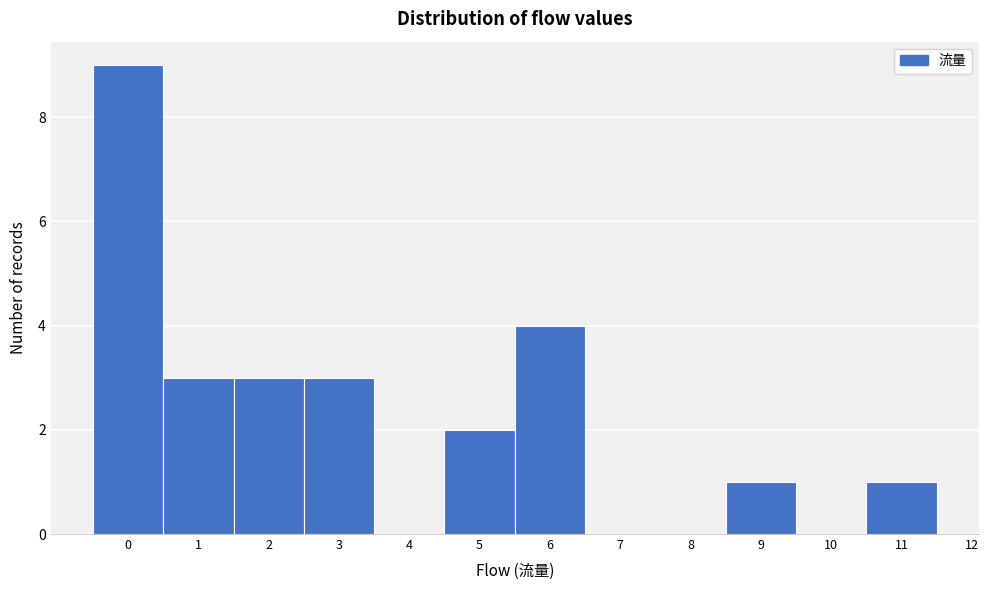

Reading left to right, list every bar in this chart as the range it spans on the x-axis followed by its height. The values are not printed on the chart, so give them approximately, as read against the axis.

-0.5 to 0.5: 9
0.5 to 1.5: 3
1.5 to 2.5: 3
2.5 to 3.5: 3
3.5 to 4.5: 0
4.5 to 5.5: 2
5.5 to 6.5: 4
6.5 to 7.5: 0
7.5 to 8.5: 0
8.5 to 9.5: 1
9.5 to 10.5: 0
10.5 to 11.5: 1